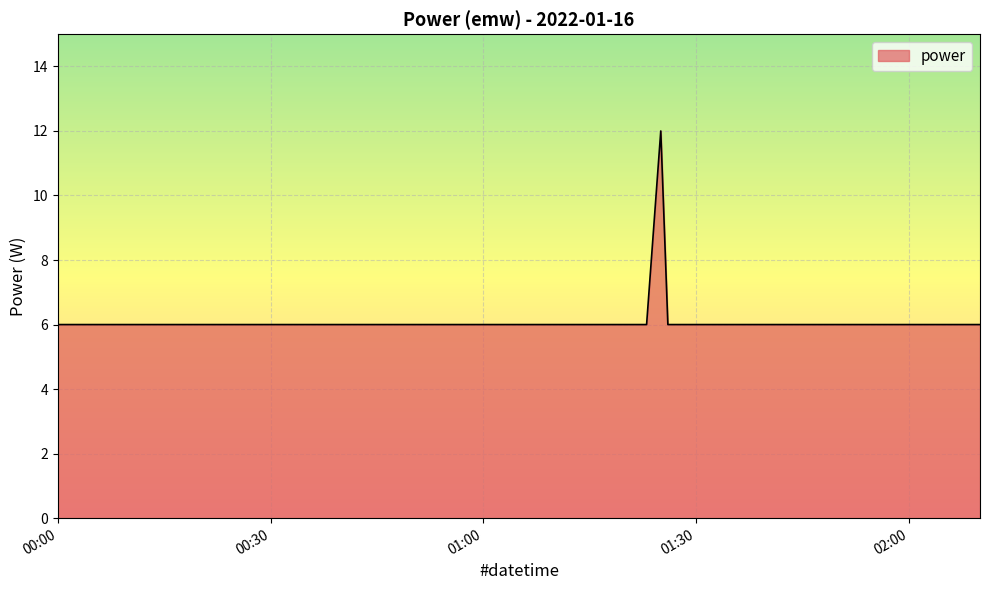

What is the maximum value shown in the chart?

12